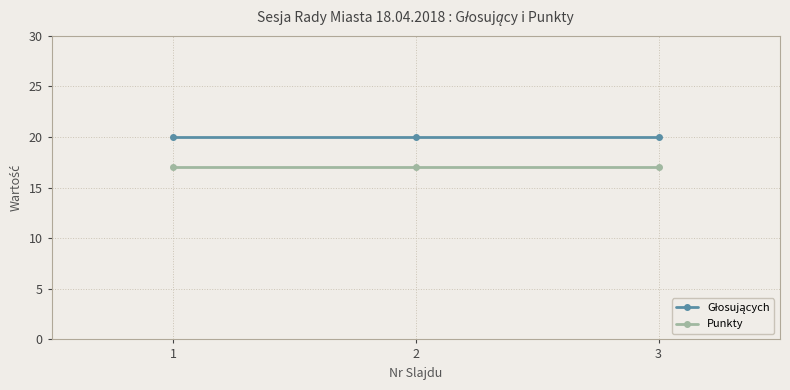

True or false: Punkty has a value of 9 at 1.

False